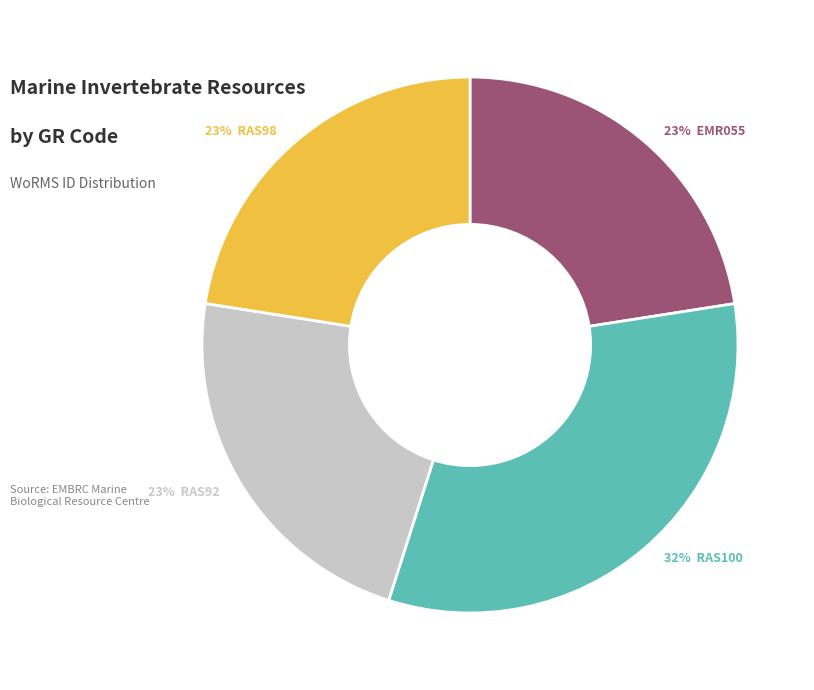

Is there a majority slice in this chart?

No